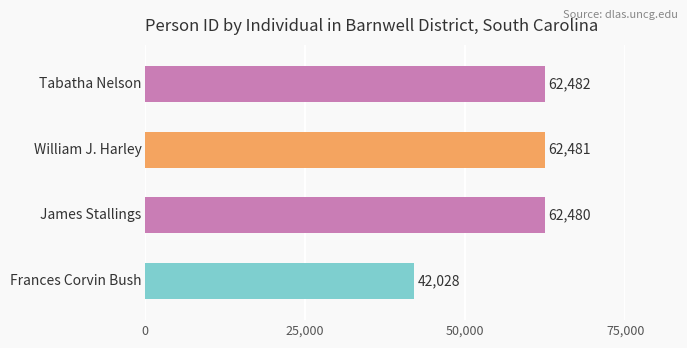

What is the average value?

57368